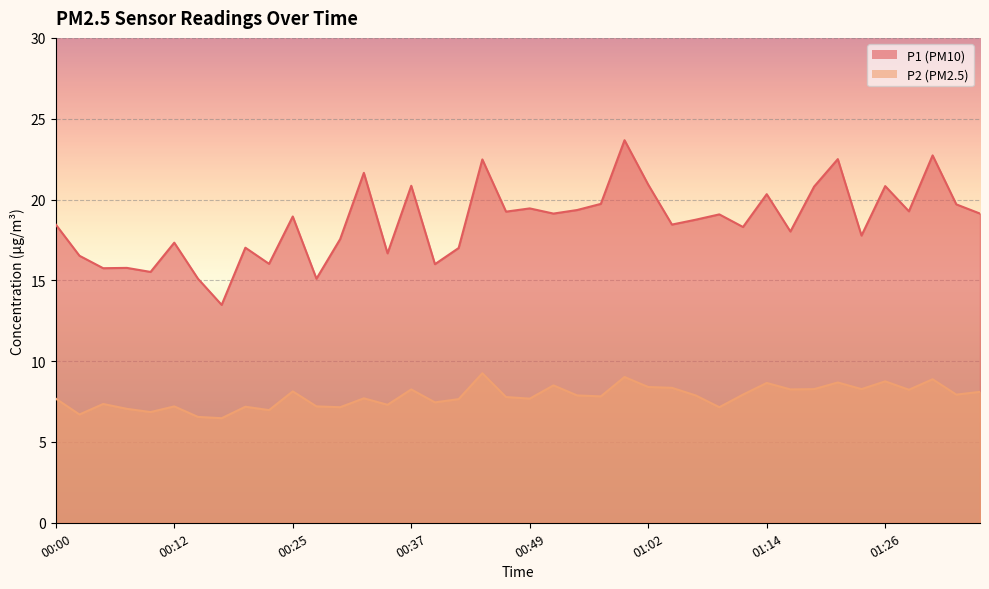

List the labels in order of P1 value, largest first.

00:59, 01:31, 01:21, 00:45, 00:32, 01:02, 00:37, 01:26, 01:19, 01:14, 00:57, 01:33, 00:49, 00:54, 01:29, 00:47, 00:52, 01:36, 01:09, 00:25, 01:07, 00:00, 01:04, 01:11, 01:16, 01:24, 00:30, 00:12, 00:20, 00:42, 00:35, 00:03, 00:22, 00:40, 00:07, 00:05, 00:10, 00:15, 00:27, 00:17